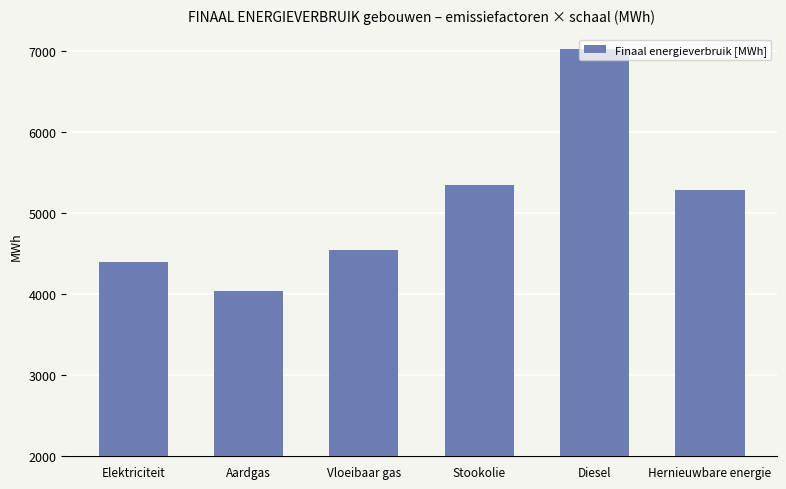

What is the approximate value at Stookolie?

5340.0